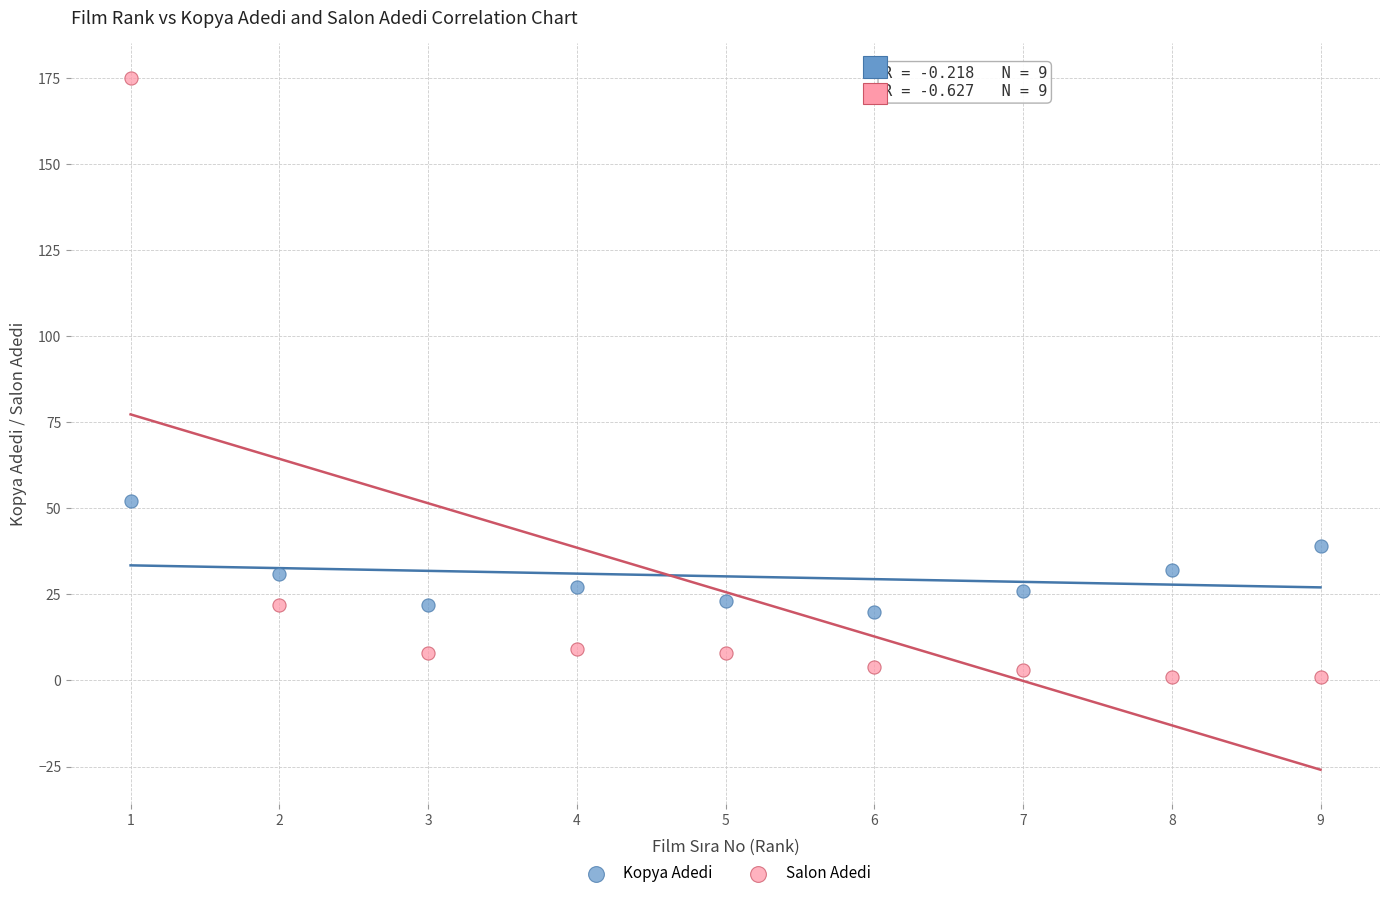

Which series reaches the minimum Y coordinate?

Salon Adedi